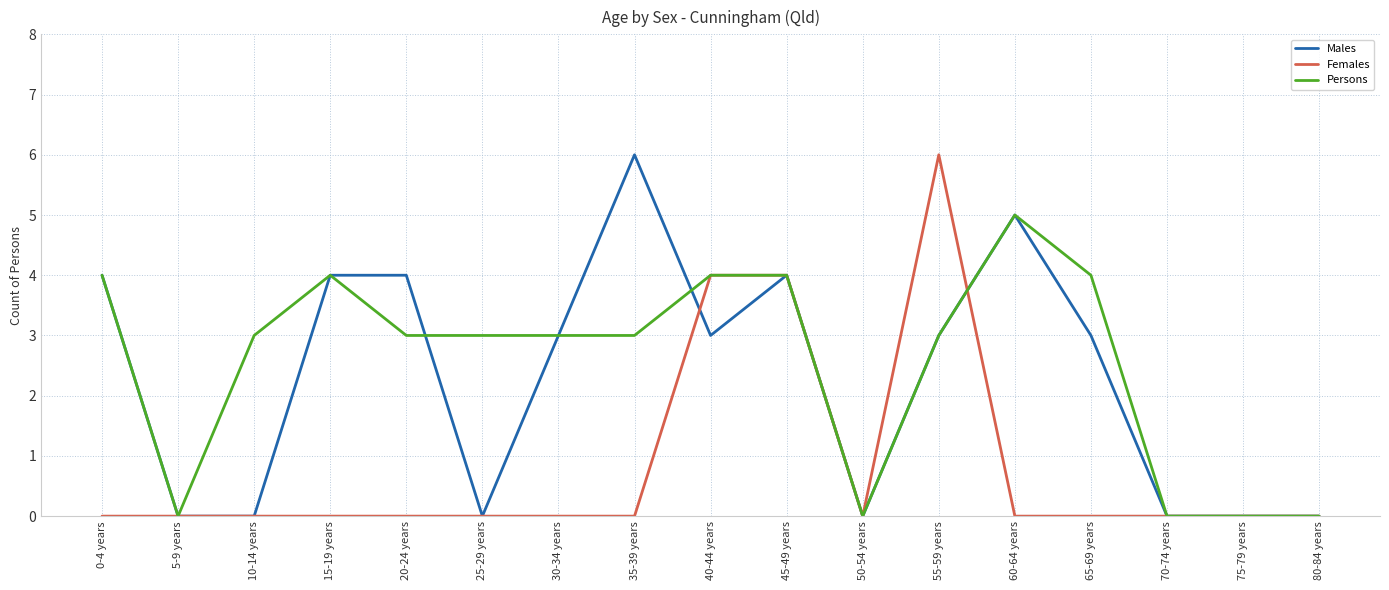

Which series has the largest total across all categories?

Persons